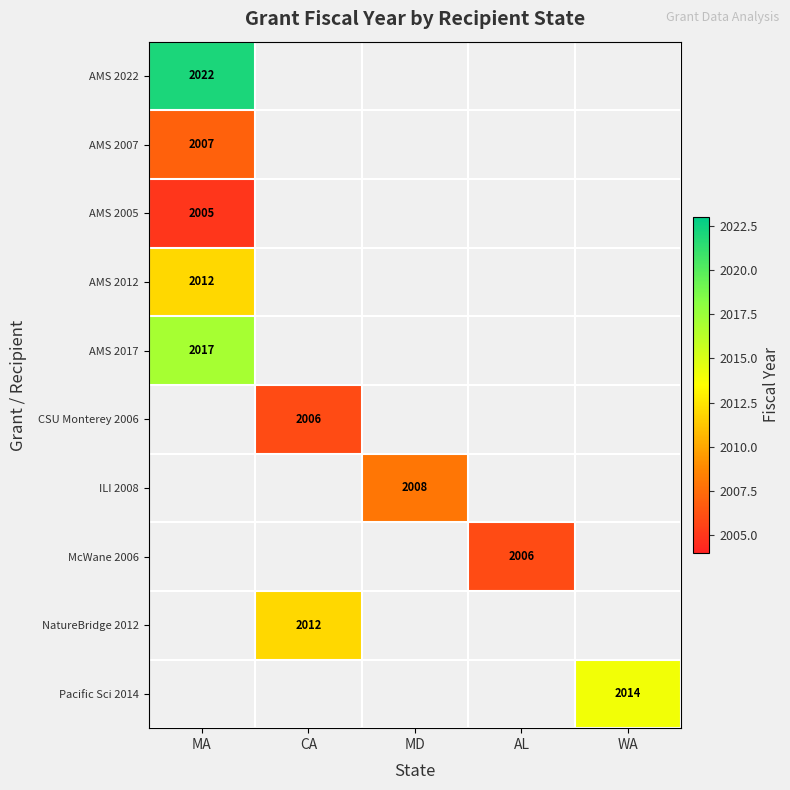

The value of CSU Monterey 2006 at CA is 564. True or false?

False